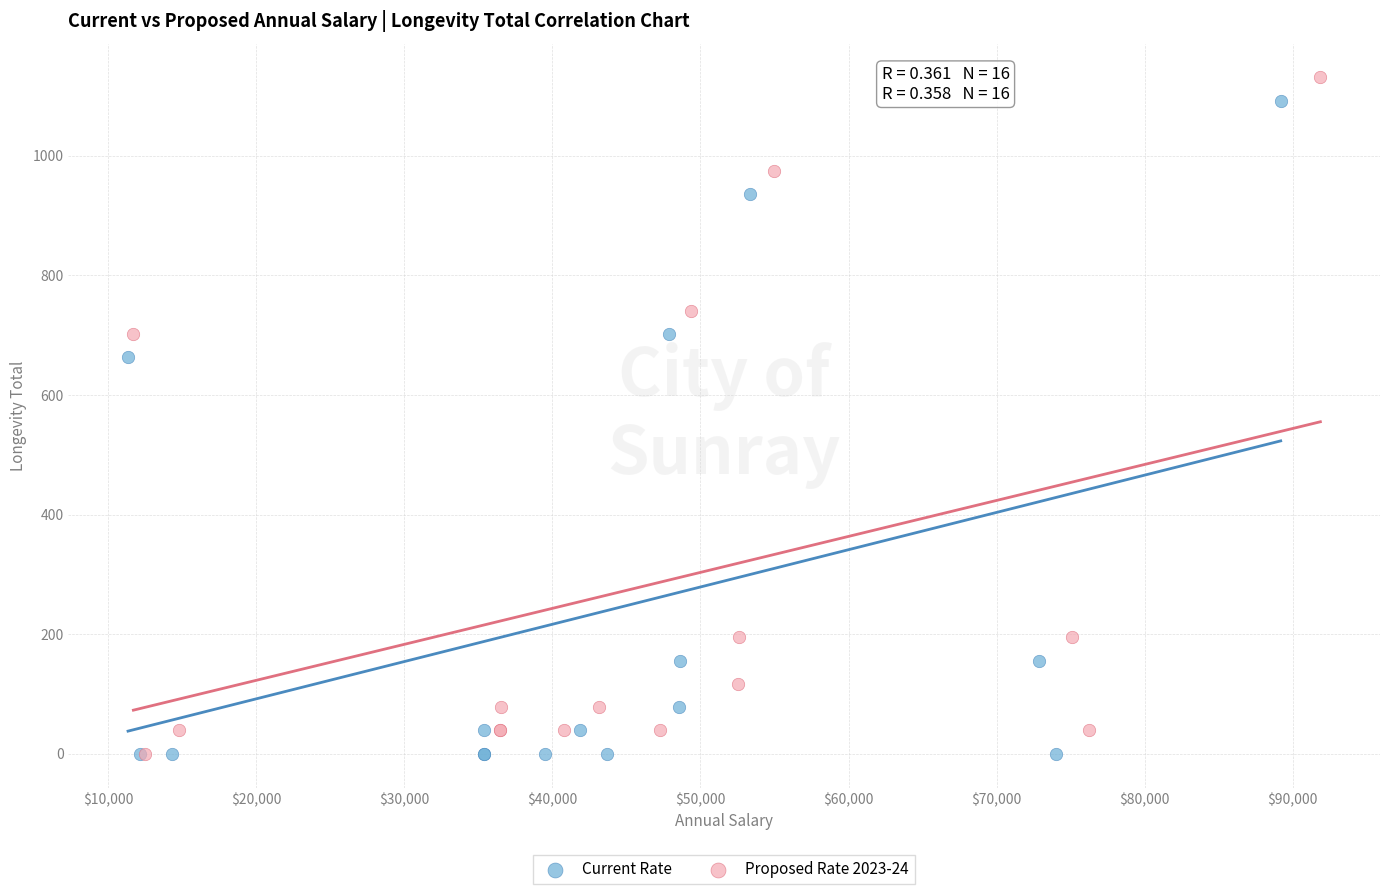

Which series has the largest Y range (max minus min)?

Proposed Rate 2023-24